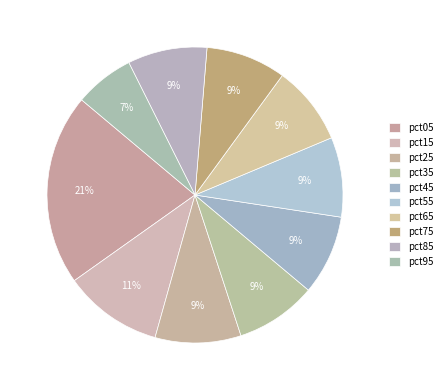

How many segments does this pie chart have?

10